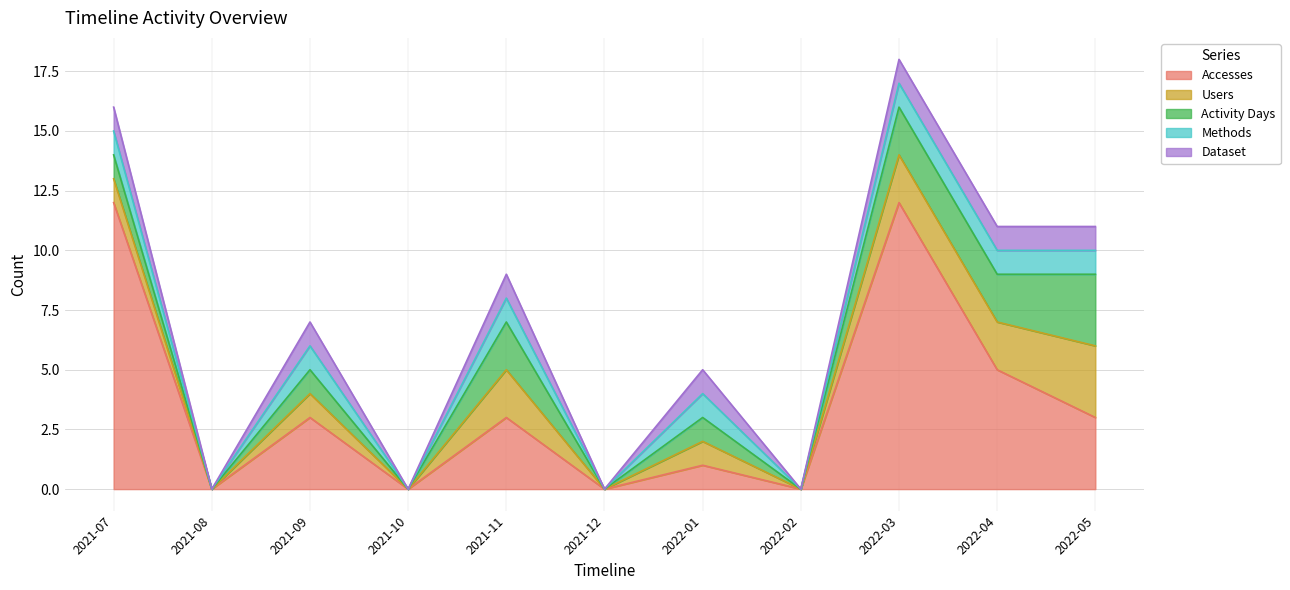

Count the number of categories in the chart.

11